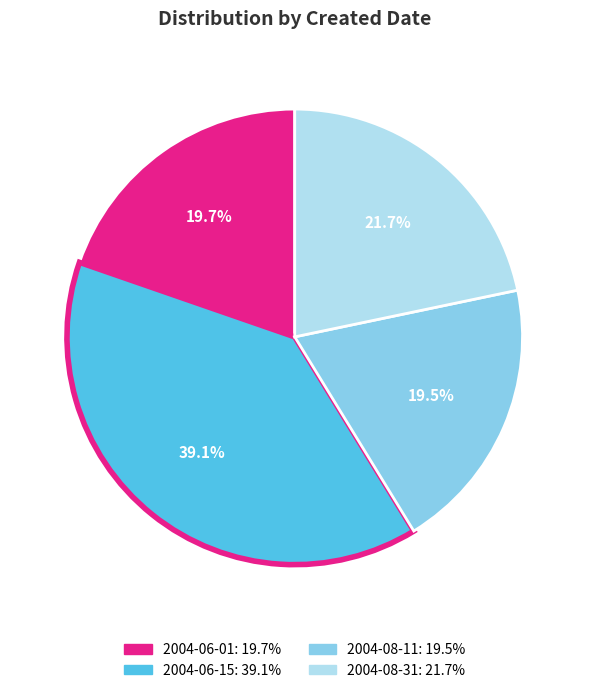

Is there any slice that represents more than half of the pie?

No